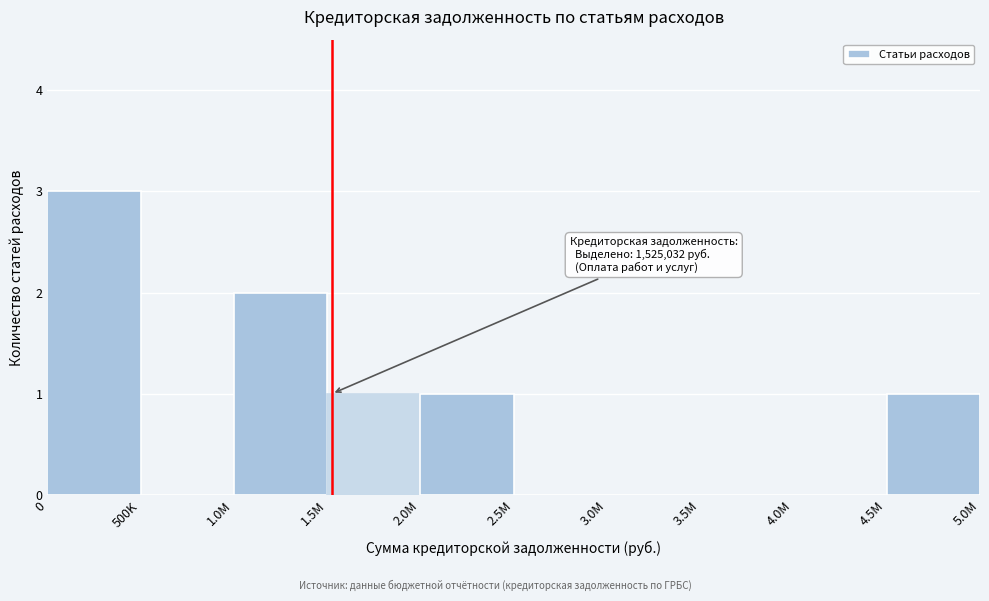

Reading left to right, what are all the values shown in this chart?

0=3	500K=0	1.0M=2	1.5M=1	2.0M=1	2.5M=0	3.0M=0	3.5M=0	4.0M=0	4.5M=1